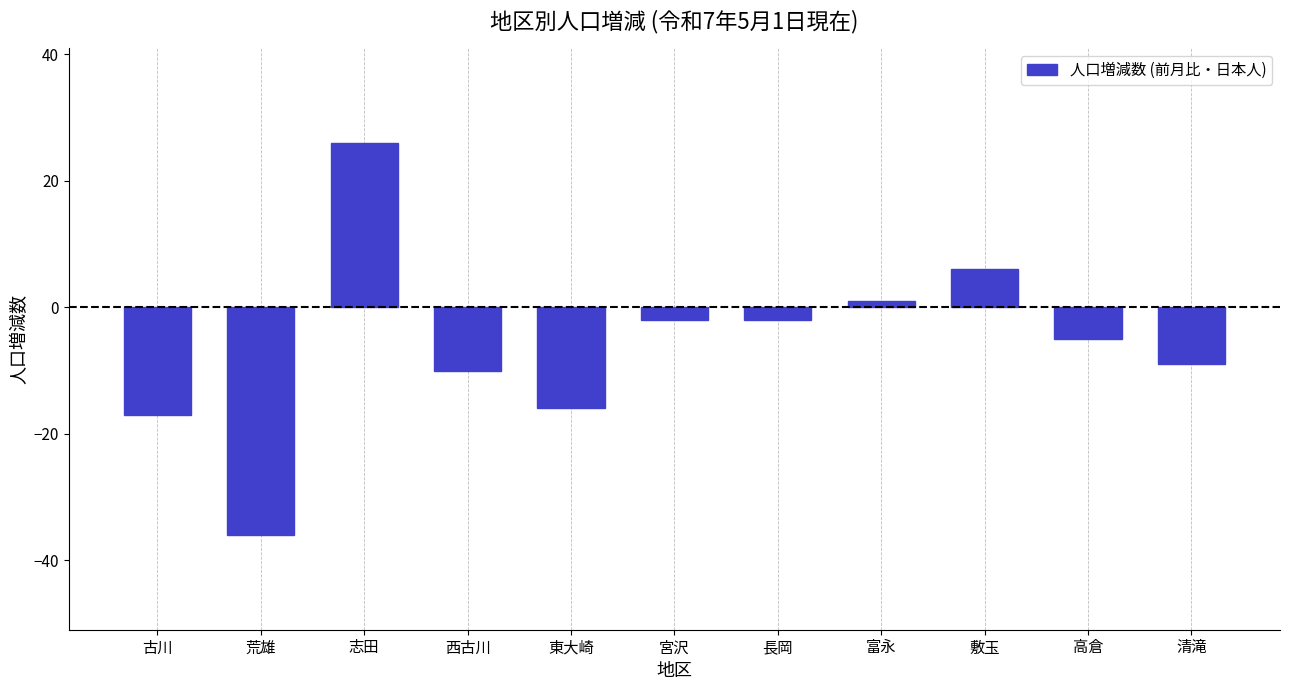

What is the difference between the values at 古川 and 敷玉?

23